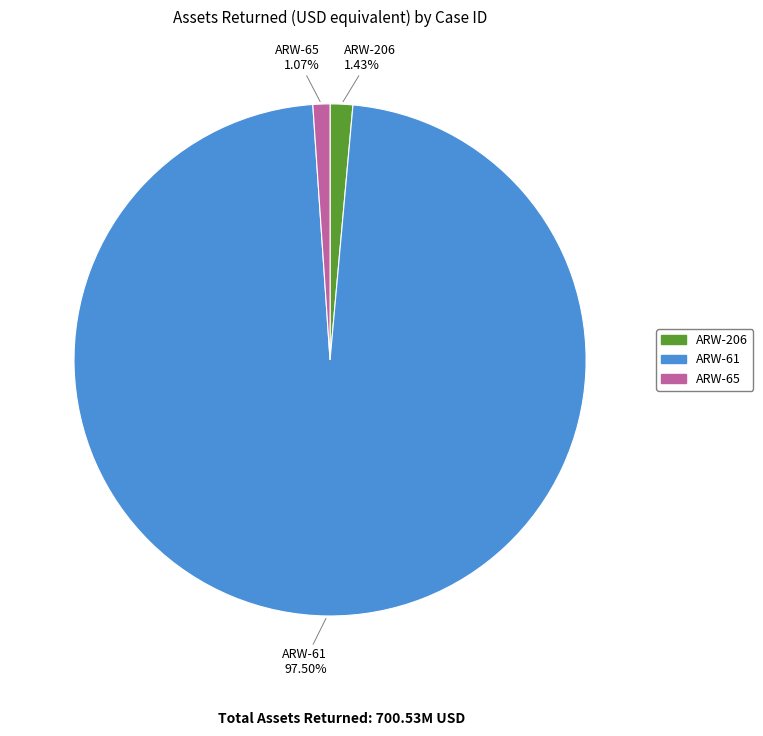

Is there a majority slice in this chart?

Yes